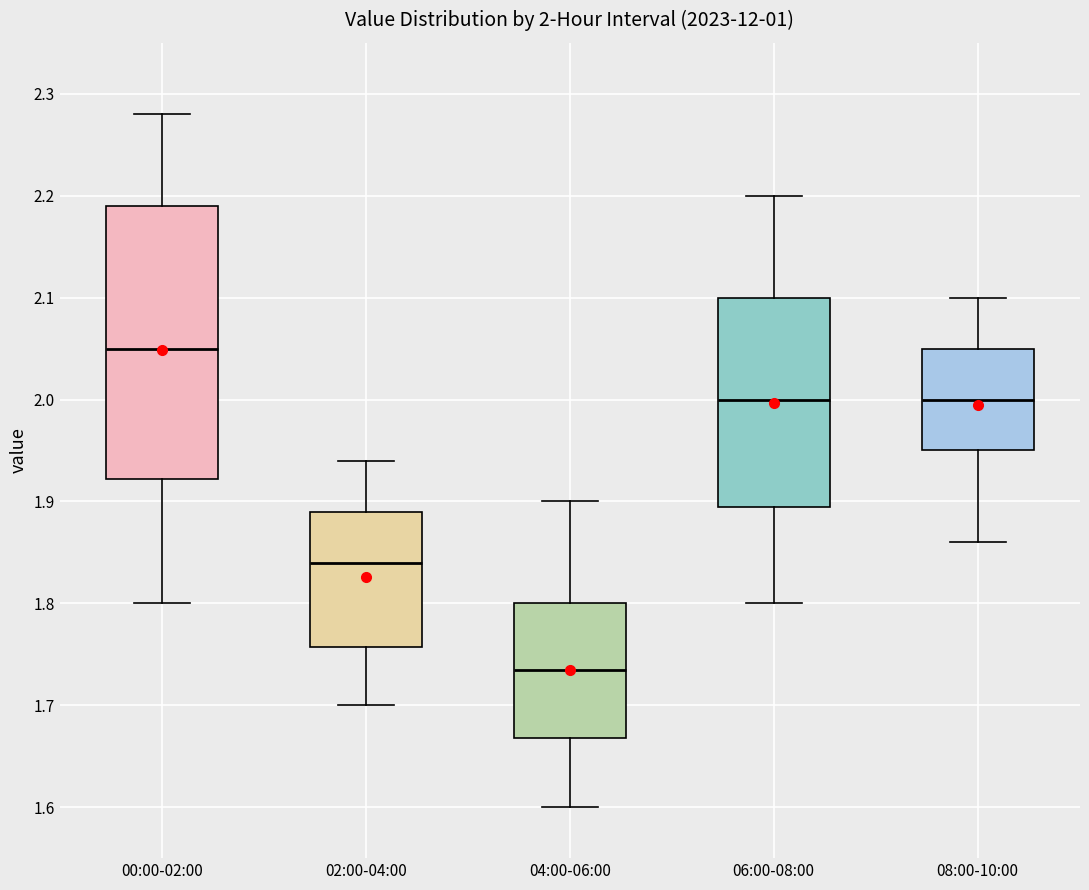

Which box is the tallest, from its lower edge to its upper edge?

00:00-02:00